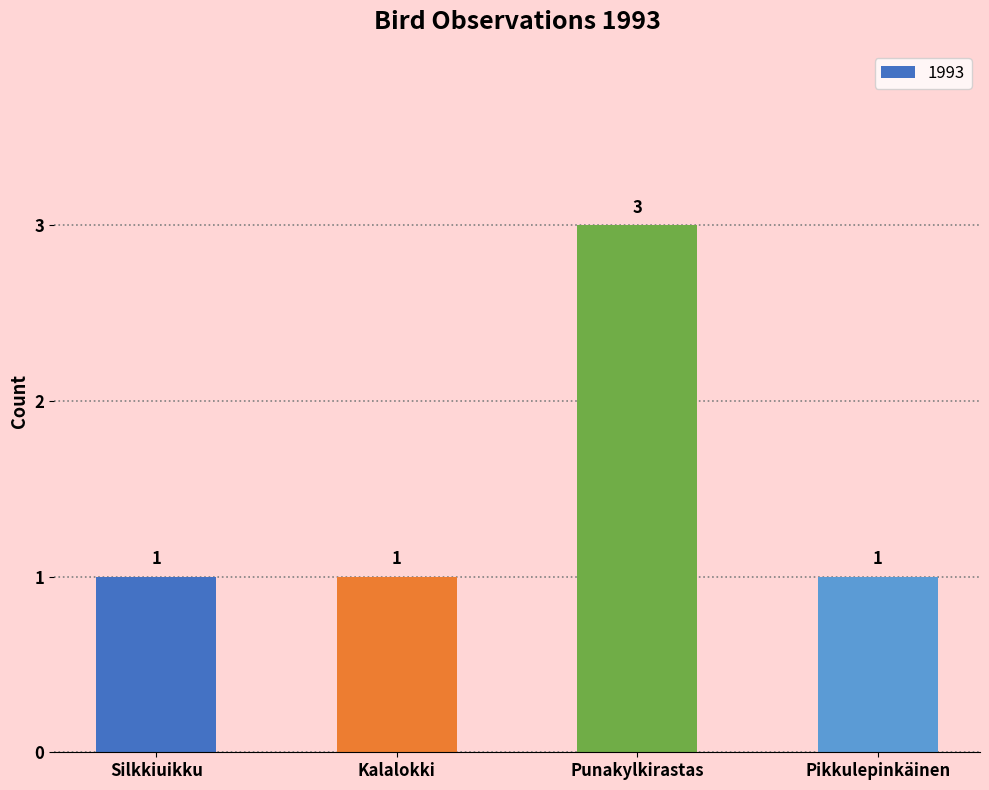

What is the label of the 1st bar from the right?

Pikkulepinkäinen